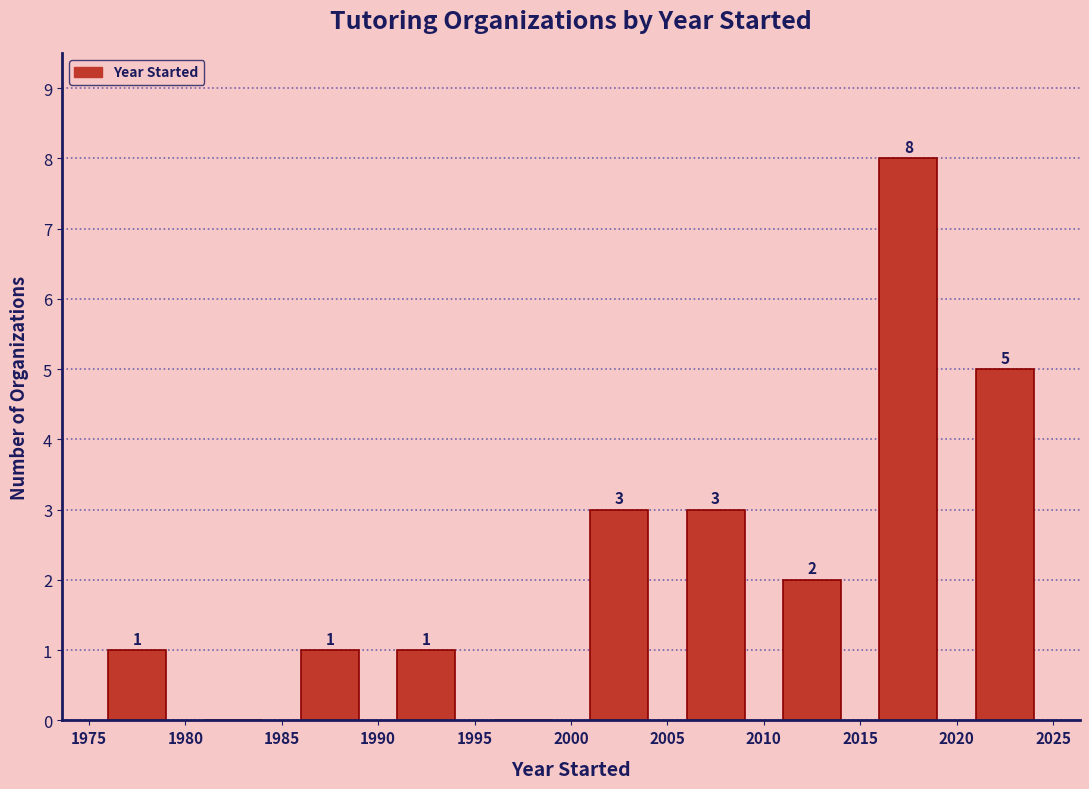

Over which range of the x-axis is the bar tallest?

2015 to 2020